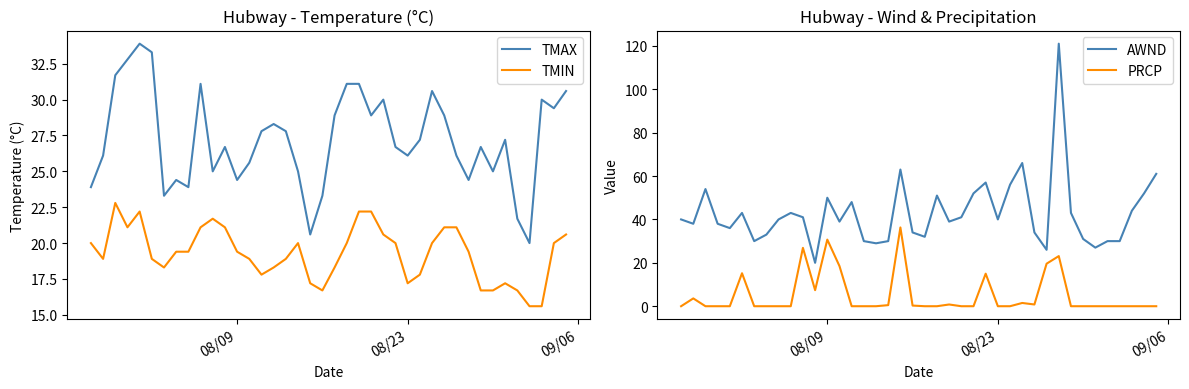

What is the maximum value for TMAX?

33.9